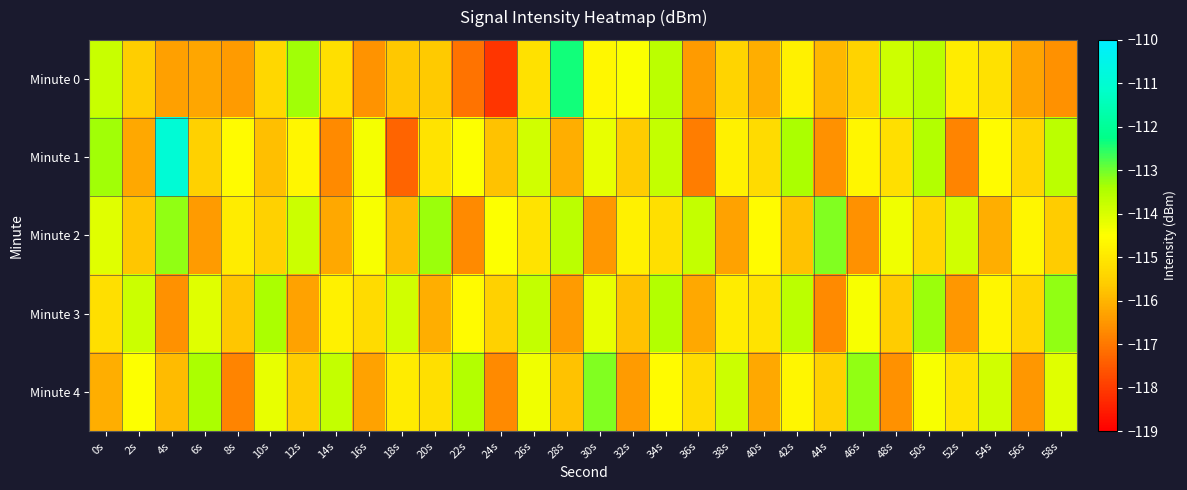

Reading right to left, transcribe all the data shown in this chart.

Minute 0: 58s=-116.6	56s=-116.3	54s=-115.2	52s=-114.9	50s=-113.6	48s=-113.8	46s=-115.5	44s=-116.0	42s=-114.8	40s=-116.1	38s=-115.4	36s=-116.4	34s=-113.6	32s=-114.5	30s=-114.7	28s=-112.4	26s=-115.2	24s=-118.1	22s=-117.1	20s=-115.6	18s=-115.7	16s=-116.6	14s=-115.2	12s=-113.3	10s=-115.4	8s=-116.4	6s=-116.2	4s=-116.4	2s=-115.6	0s=-113.8
Minute 1: 58s=-113.6	56s=-115.4	54s=-114.6	52s=-116.8	50s=-113.5	48s=-115.2	46s=-114.7	44s=-116.6	42s=-113.4	40s=-115.3	38s=-114.8	36s=-116.9	34s=-113.7	32s=-115.6	30s=-114.2	28s=-116.1	26s=-113.9	24s=-115.8	22s=-114.5	20s=-115.1	18s=-117.3	16s=-114.4	14s=-116.7	12s=-114.7	10s=-115.8	8s=-114.6	6s=-115.5	4s=-110.9	2s=-116.2	0s=-113.3
Minute 2: 58s=-115.6	56s=-114.7	54s=-116.1	52s=-113.9	50s=-115.4	48s=-114.3	46s=-116.6	44s=-113.1	42s=-115.8	40s=-114.6	38s=-116.3	36s=-113.7	34s=-115.2	32s=-114.8	30s=-116.5	28s=-113.6	26s=-115.1	24s=-114.5	22s=-116.7	20s=-113.3	18s=-115.9	16s=-114.4	14s=-116.2	12s=-113.8	10s=-115.5	8s=-114.9	6s=-116.4	4s=-113.2	2s=-115.7	0s=-114.1
Minute 3: 58s=-113.2	56s=-115.4	54s=-114.7	52s=-116.5	50s=-113.3	48s=-115.6	46s=-114.4	44s=-116.7	42s=-113.6	40s=-115.1	38s=-114.9	36s=-116.2	34s=-113.5	32s=-115.8	30s=-114.2	28s=-116.4	26s=-113.7	24s=-115.5	22s=-114.6	20s=-116.1	18s=-113.9	16s=-115.3	14s=-114.8	12s=-116.3	10s=-113.4	8s=-115.7	6s=-114.1	4s=-116.6	2s=-113.8	0s=-115.2
Minute 4: 58s=-114.1	56s=-116.5	54s=-113.9	52s=-115.1	50s=-114.4	48s=-116.6	46s=-113.2	44s=-115.5	42s=-114.7	40s=-116.2	38s=-113.8	36s=-115.3	34s=-114.6	32s=-116.4	30s=-113.1	28s=-115.8	26s=-114.3	24s=-116.7	22s=-113.5	20s=-115.2	18s=-114.9	16s=-116.3	14s=-113.7	12s=-115.6	10s=-114.2	8s=-116.8	6s=-113.4	4s=-115.9	2s=-114.5	0s=-116.1